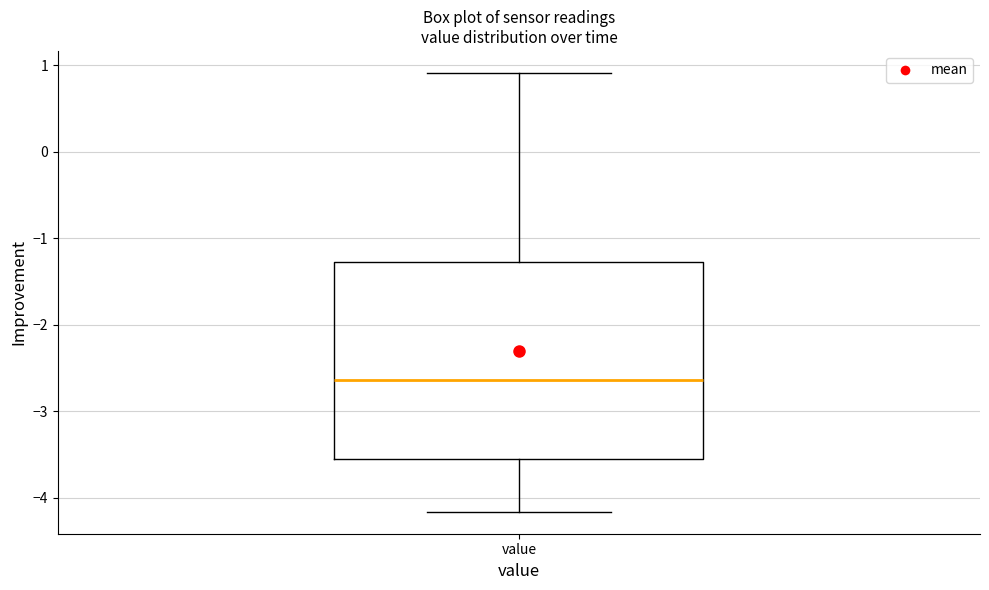

Transcribe this box plot: give where the median line is, the range the box spans, and where the two whiskers end, as read against the y-axis. The values are not printed on the chart, so give them approximately, as read against the axis.

median -2.6, box -3.6 to -1.3, whiskers -4.2 to 0.9